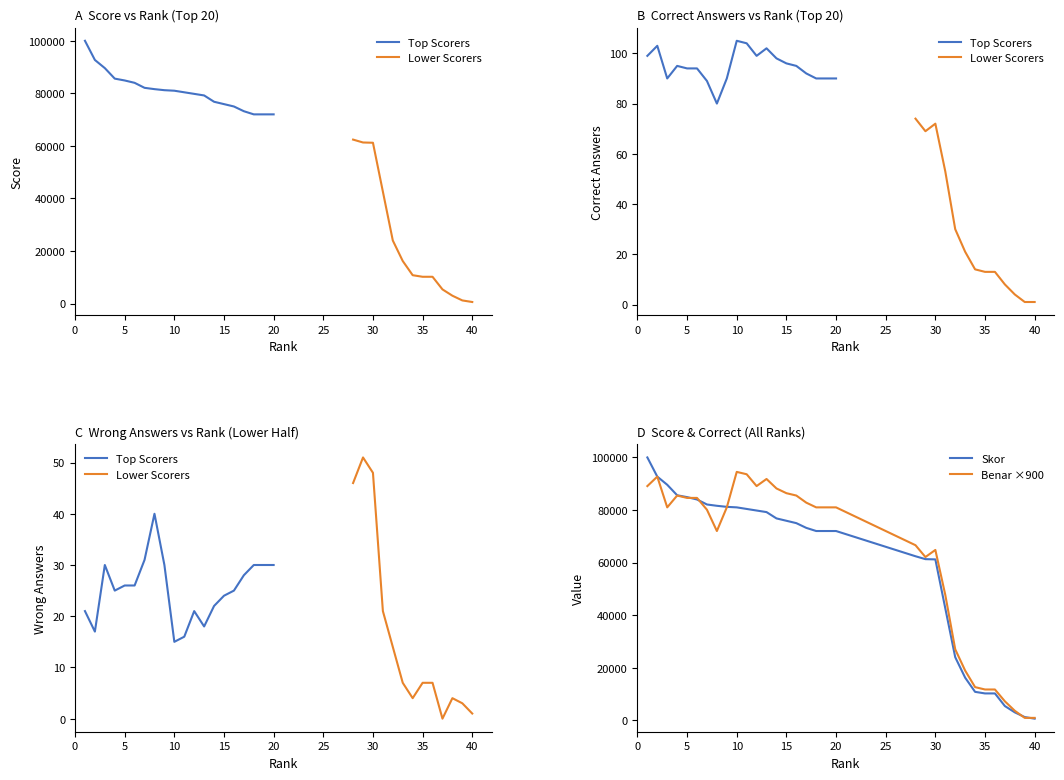

How many values in the Benar series exceed 95?

8